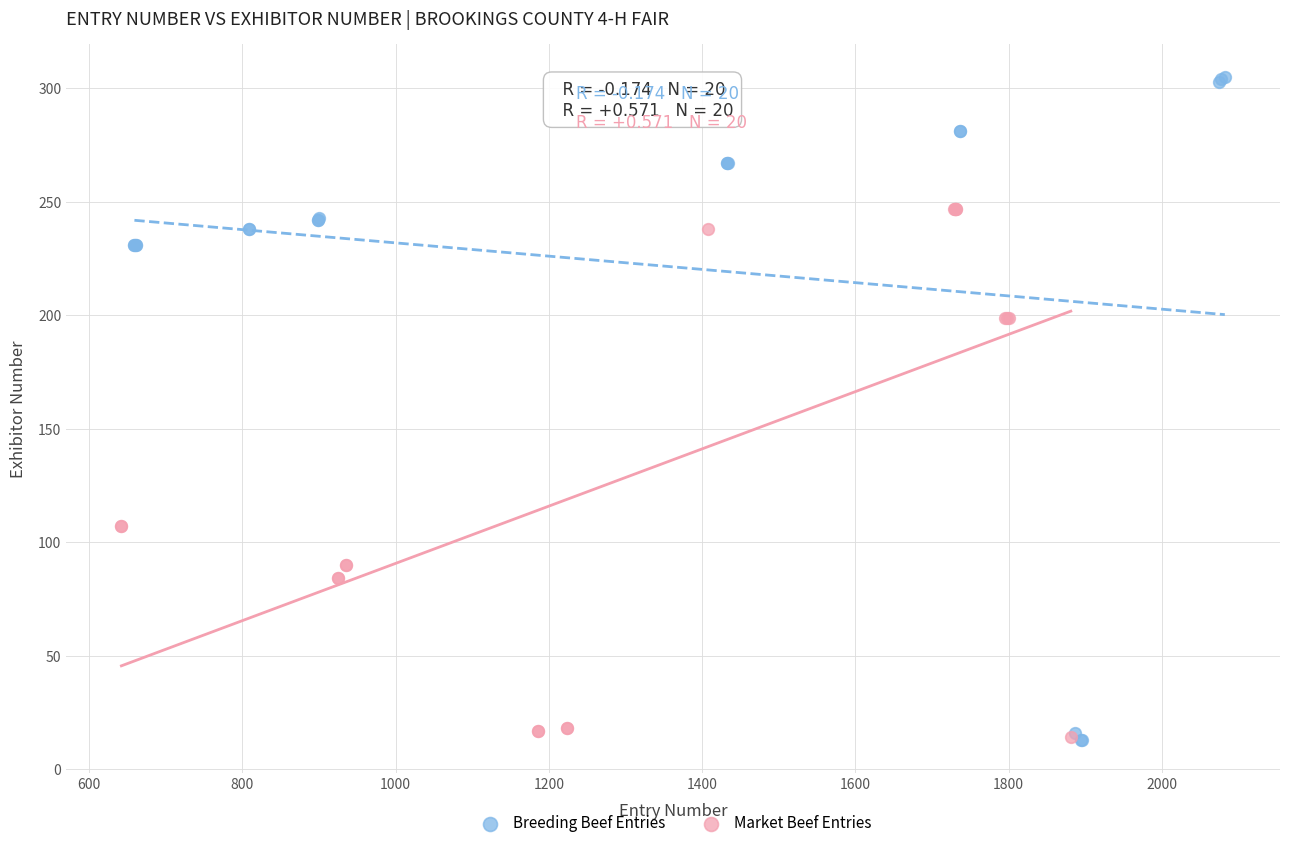

Which series contains the highest Y value?

Breeding Beef Entries